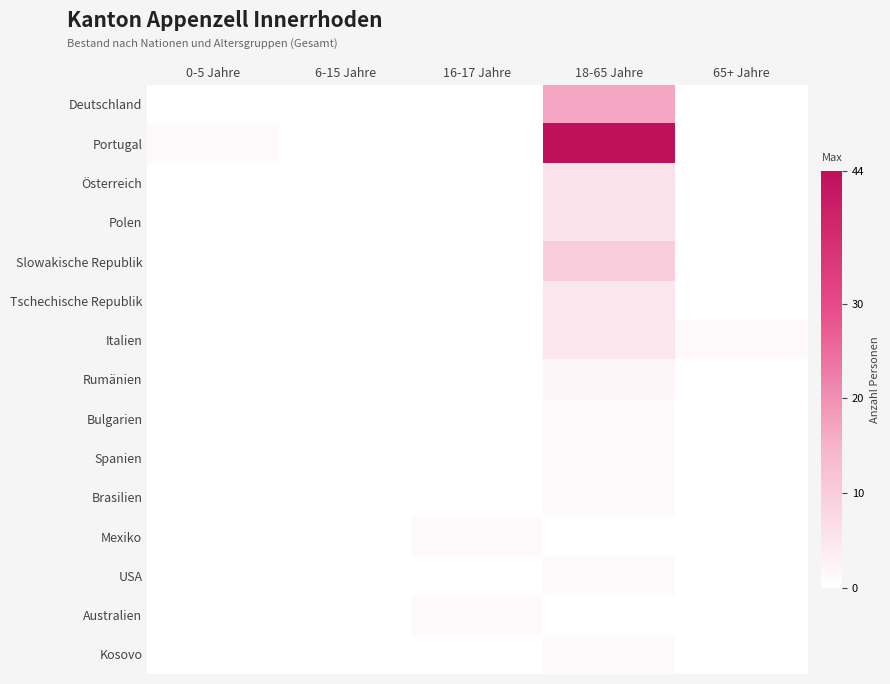

Reading left to right, list all the values displayed in this chart.

Deutschland: 0-5 Jahre=0	6-15 Jahre=0	16-17 Jahre=0	18-65 Jahre=17	65+ Jahre=0
Portugal: 0-5 Jahre=1	6-15 Jahre=0	16-17 Jahre=0	18-65 Jahre=44	65+ Jahre=0
Österreich: 0-5 Jahre=0	6-15 Jahre=0	16-17 Jahre=0	18-65 Jahre=6	65+ Jahre=0
Polen: 0-5 Jahre=0	6-15 Jahre=0	16-17 Jahre=0	18-65 Jahre=6	65+ Jahre=0
Slowakische Republik: 0-5 Jahre=0	6-15 Jahre=0	16-17 Jahre=0	18-65 Jahre=10	65+ Jahre=0
Tschechische Republik: 0-5 Jahre=0	6-15 Jahre=0	16-17 Jahre=0	18-65 Jahre=5	65+ Jahre=0
Italien: 0-5 Jahre=0	6-15 Jahre=0	16-17 Jahre=0	18-65 Jahre=5	65+ Jahre=1
Rumänien: 0-5 Jahre=0	6-15 Jahre=0	16-17 Jahre=0	18-65 Jahre=2	65+ Jahre=0
Bulgarien: 0-5 Jahre=0	6-15 Jahre=0	16-17 Jahre=0	18-65 Jahre=1	65+ Jahre=0
Spanien: 0-5 Jahre=0	6-15 Jahre=0	16-17 Jahre=0	18-65 Jahre=1	65+ Jahre=0
Brasilien: 0-5 Jahre=0	6-15 Jahre=0	16-17 Jahre=0	18-65 Jahre=1	65+ Jahre=0
Mexiko: 0-5 Jahre=0	6-15 Jahre=0	16-17 Jahre=1	18-65 Jahre=0	65+ Jahre=0
USA: 0-5 Jahre=0	6-15 Jahre=0	16-17 Jahre=0	18-65 Jahre=1	65+ Jahre=0
Australien: 0-5 Jahre=0	6-15 Jahre=0	16-17 Jahre=1	18-65 Jahre=0	65+ Jahre=0
Kosovo: 0-5 Jahre=0	6-15 Jahre=0	16-17 Jahre=0	18-65 Jahre=1	65+ Jahre=0